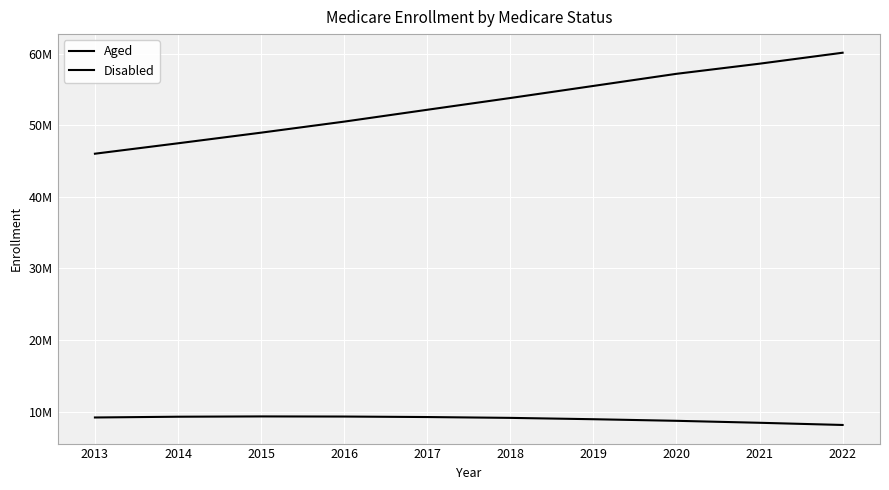

Rank the series by their maximum value, from lowest to highest.

Disabled, Aged